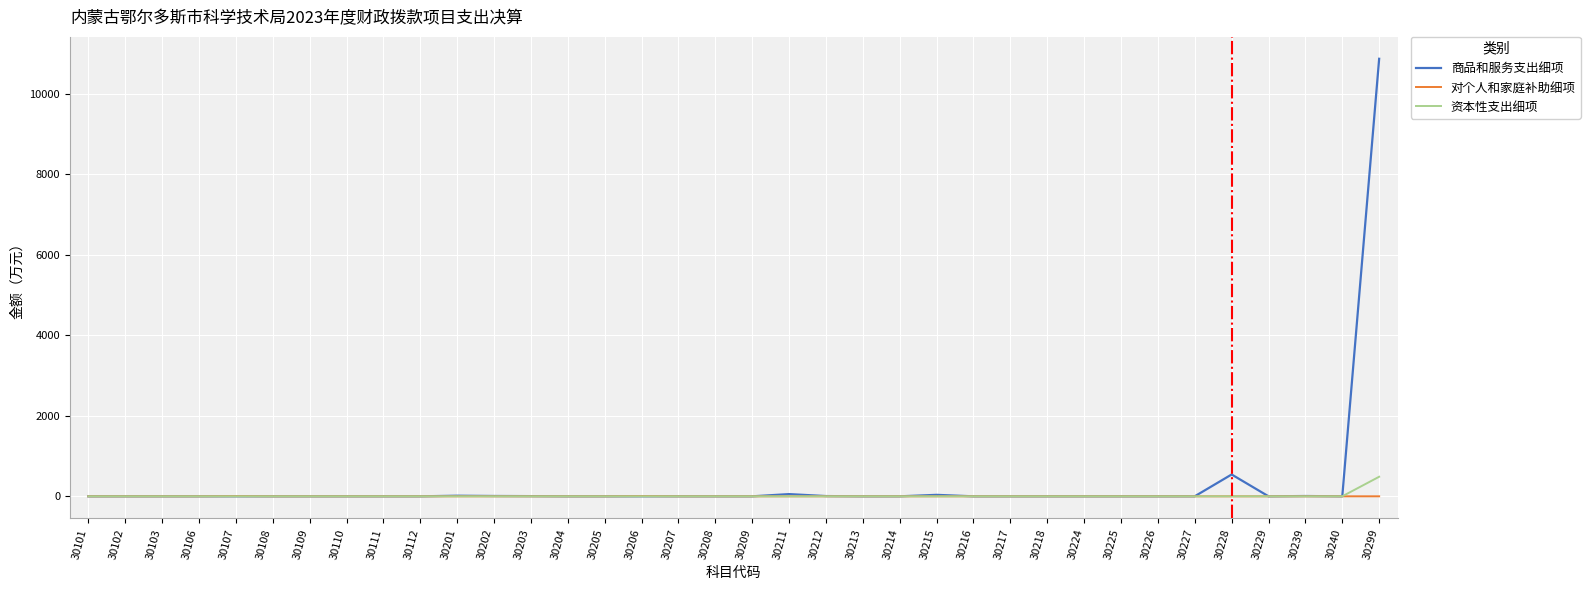

What is the difference between the highest and lowest values at 30299?

10869.5